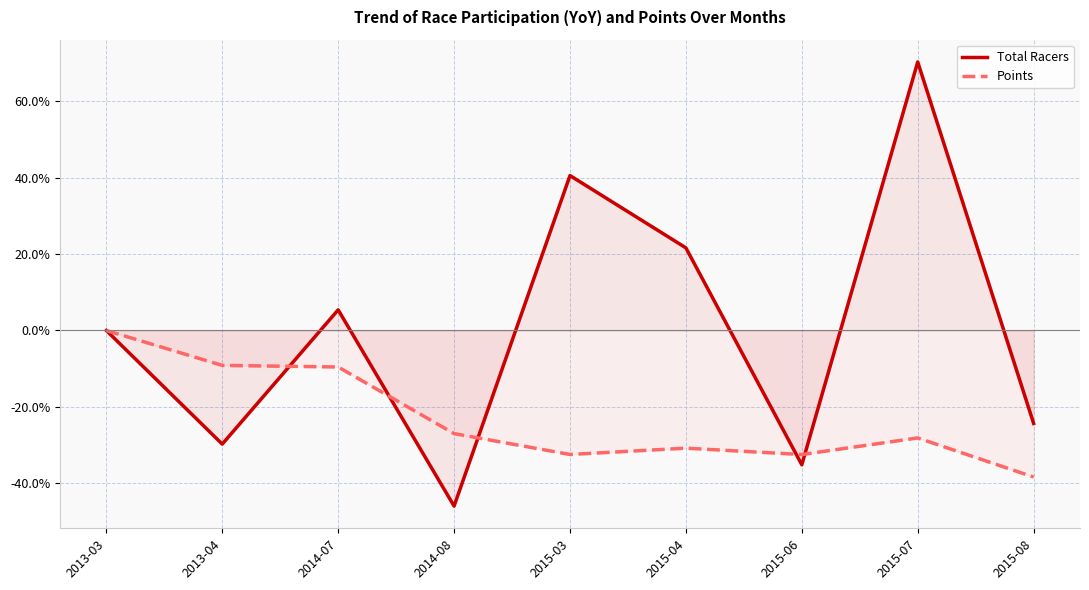

What is the value of the Total Racers point at the 3rd from the left?

5.4